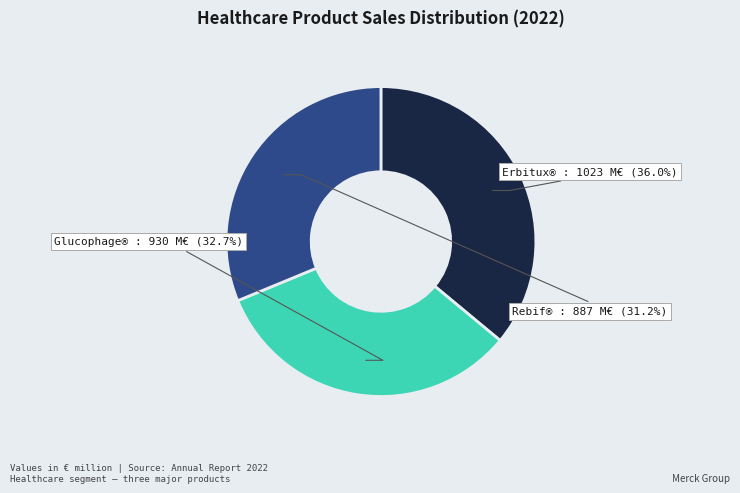

To the nearest percent, what percentage of the pie is Glucophage®?

33%